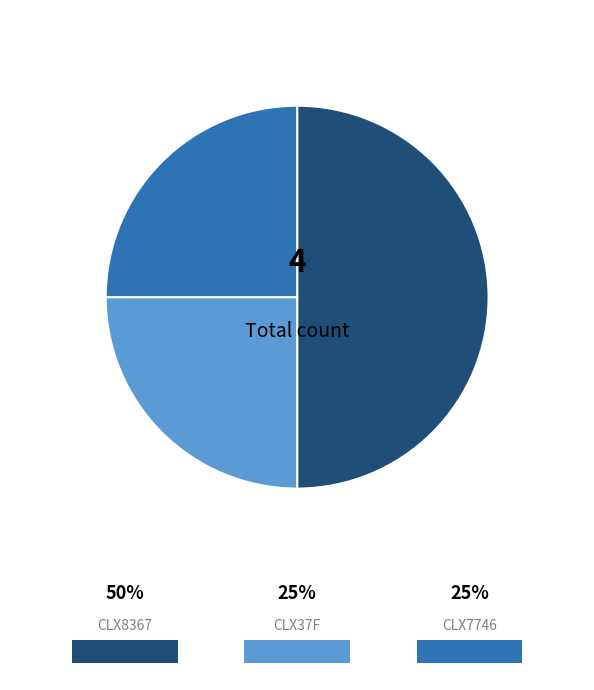

Which slice is the largest?

CLX8367